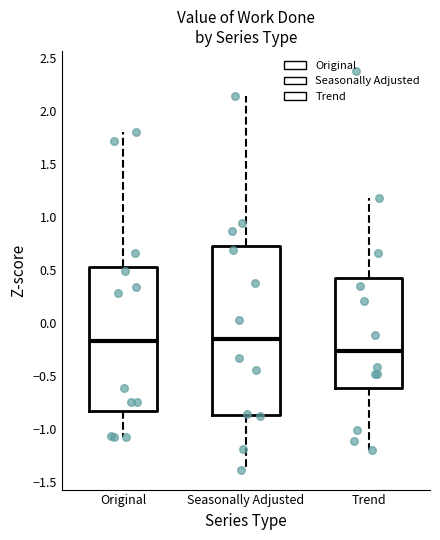

Which box's median line is the lowest?

Trend